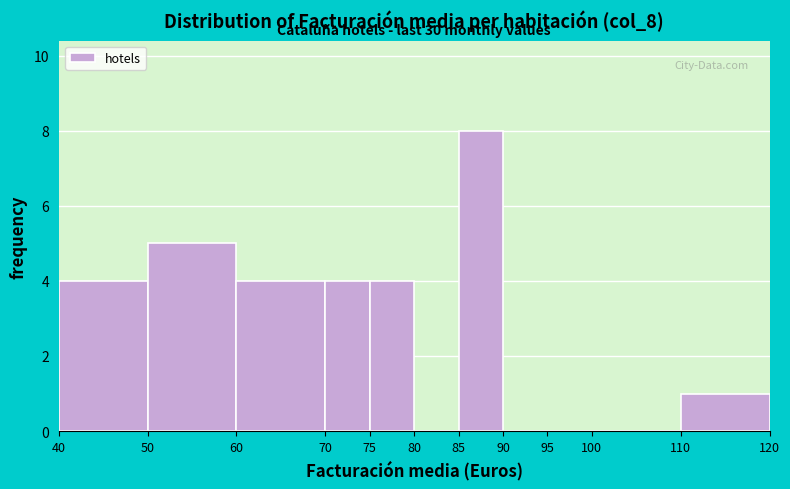

Which range on the x-axis has the tallest bar?

85 to 90